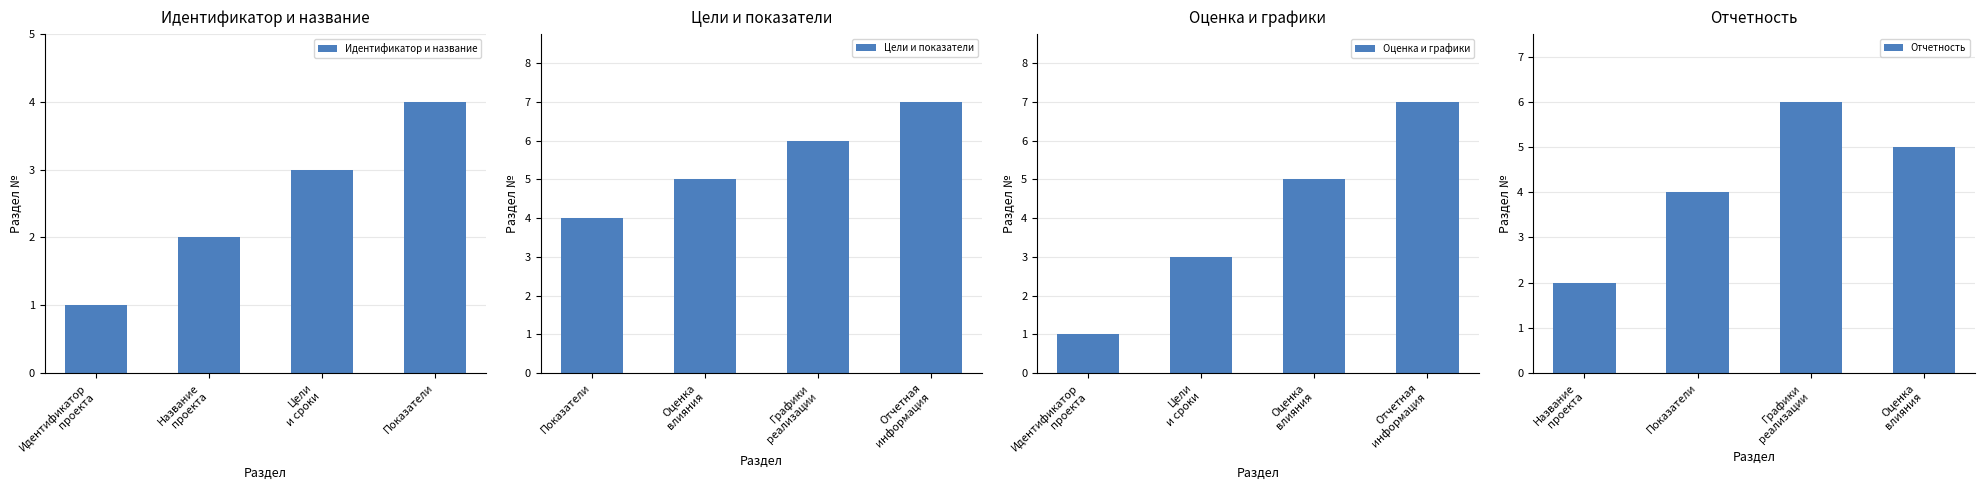

How many Цели и показатели values are between 5 and 7?

3